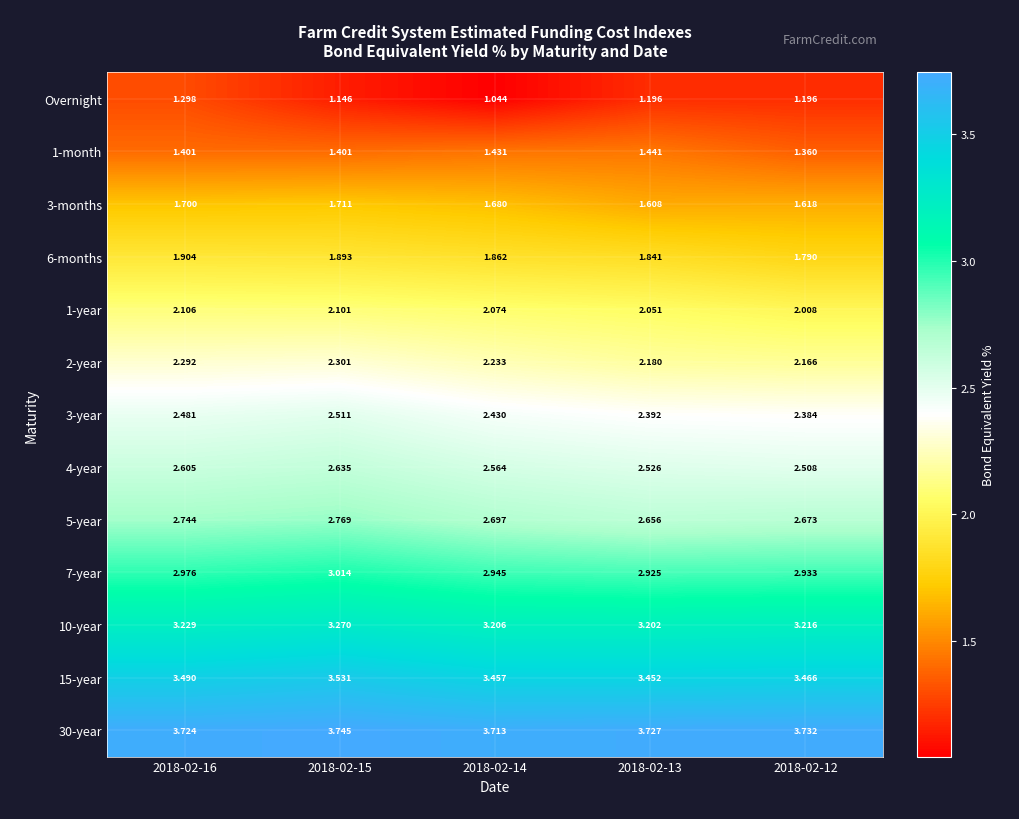

How many data points does each series have?

5